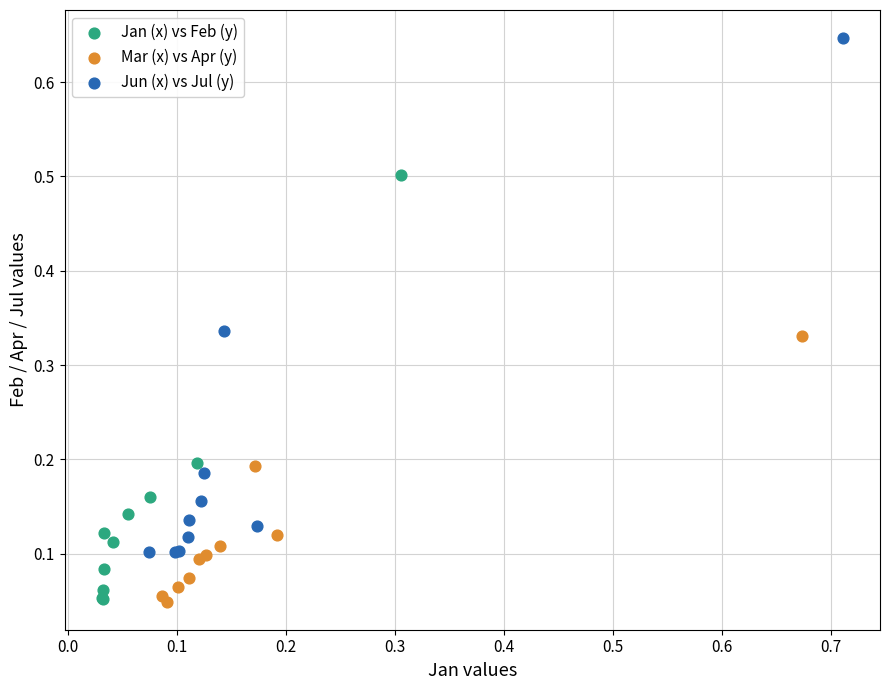

Which series has the largest Y range (max minus min)?

Jun (x) vs Jul (y)